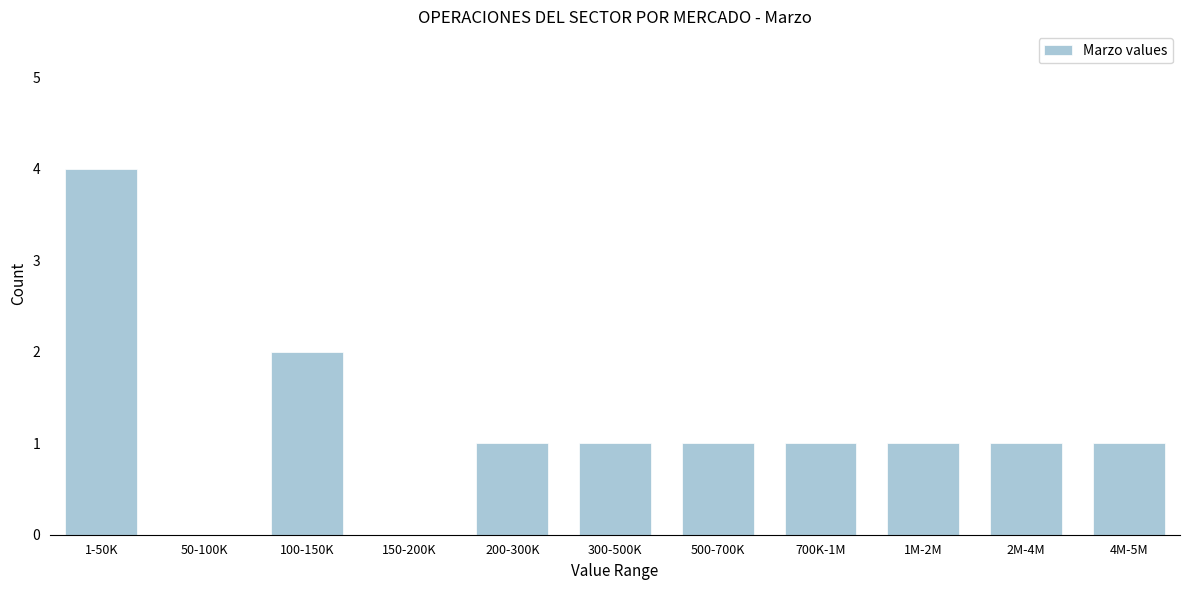

Reading left to right, extract all data points from this chart.

1-50K=4	50-100K=0	100-150K=2	150-200K=0	200-300K=1	300-500K=1	500-700K=1	700K-1M=1	1M-2M=1	2M-4M=1	4M-5M=1